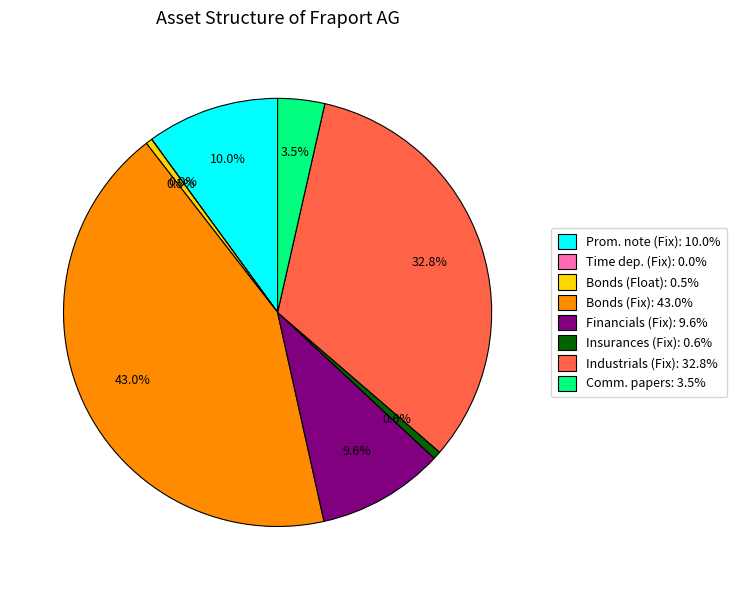

Does any single category account for the majority?

No